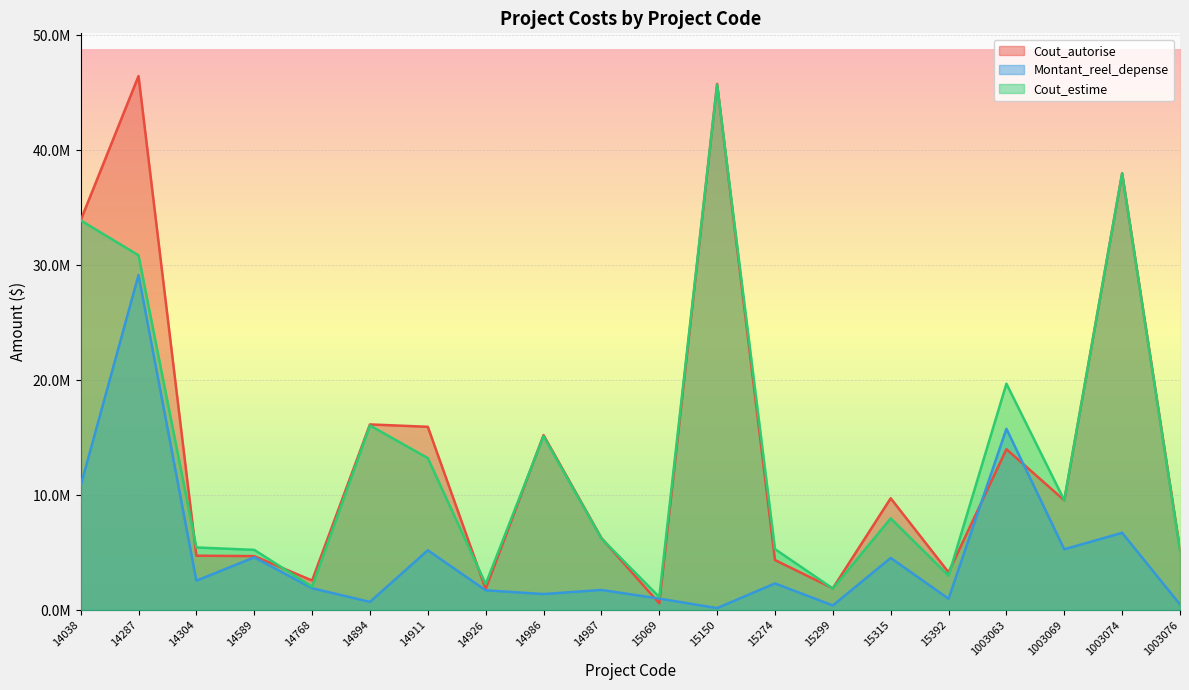

True or false: Montant_reel_depense and Cout_estime cross at least once.

False